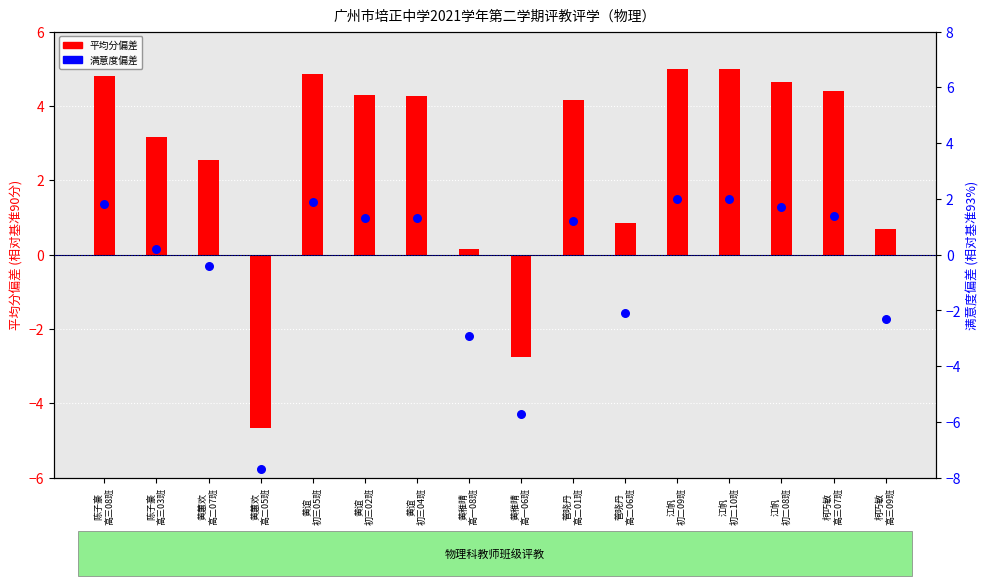

Which series has the largest total across all categories?

平均分 (偏差)